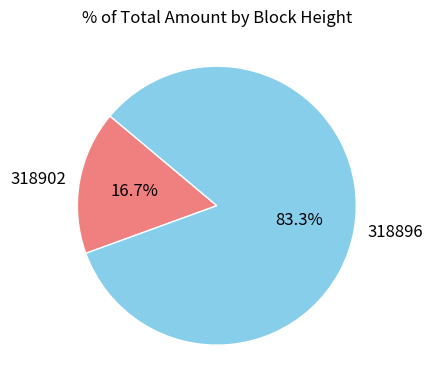

True or false: 318896 accounts for 83% of the total.

True